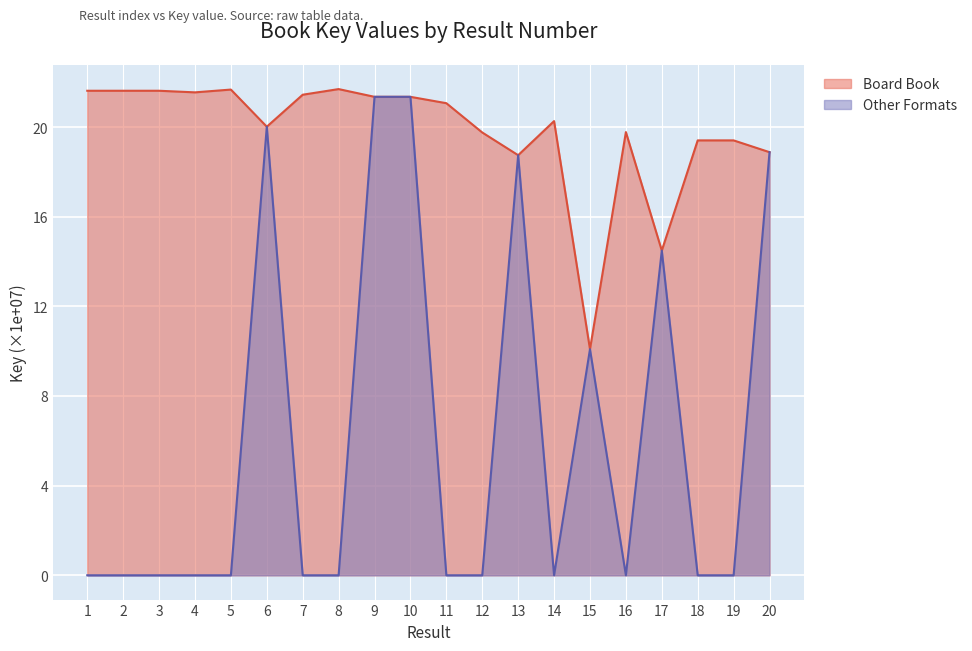

In Other Formats, how many points are lower than both neighbors (excluding endpoints)?

2